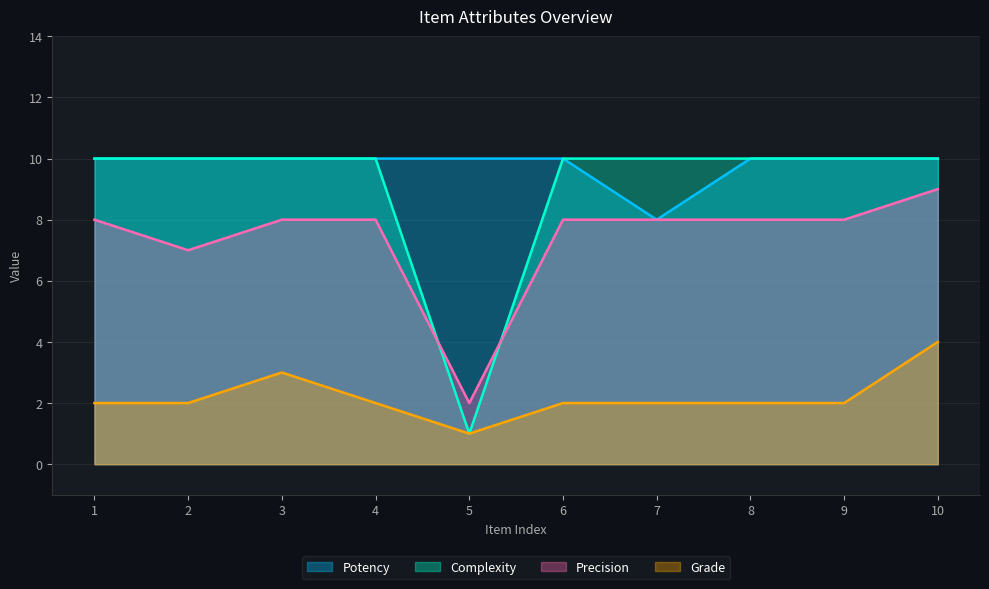

True or false: Potency and Complexity intersect in this chart.

False